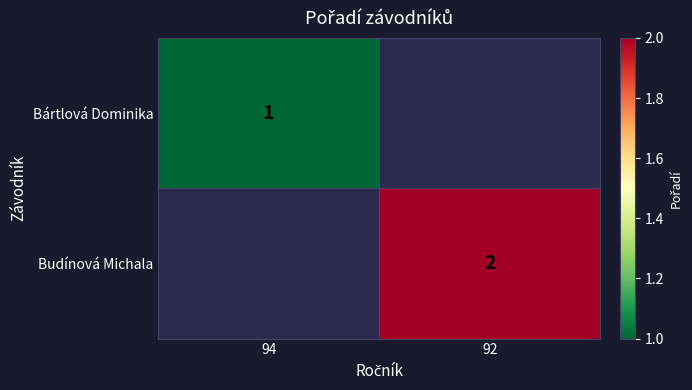

True or false: Bártlová Dominika has a value of 1 at 94.

True